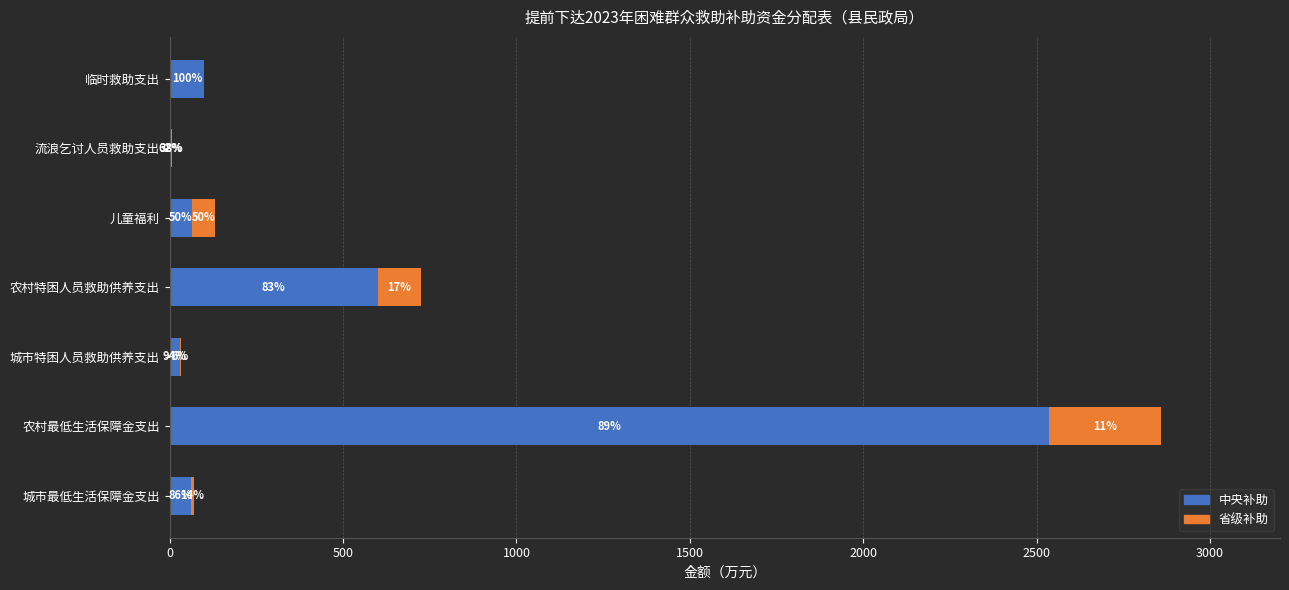

What are all the series names shown in the legend?

中央补助, 省级补助